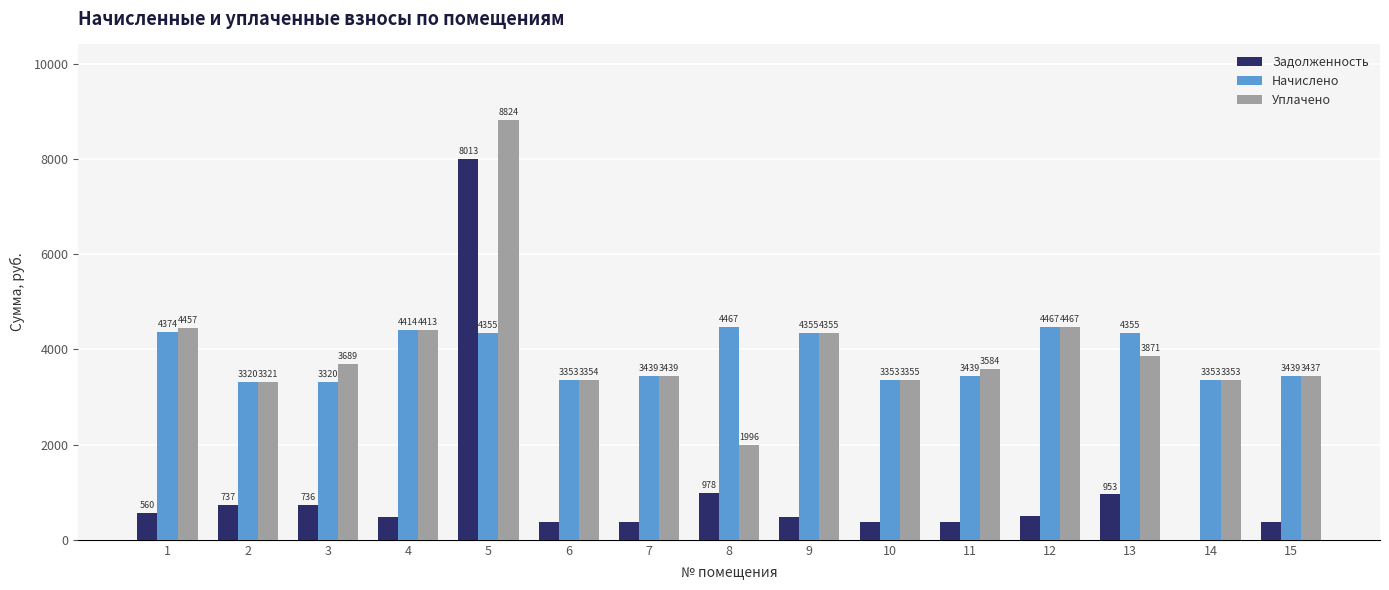

What are all the series names shown in the legend?

Задолженность, Начислено, Уплачено